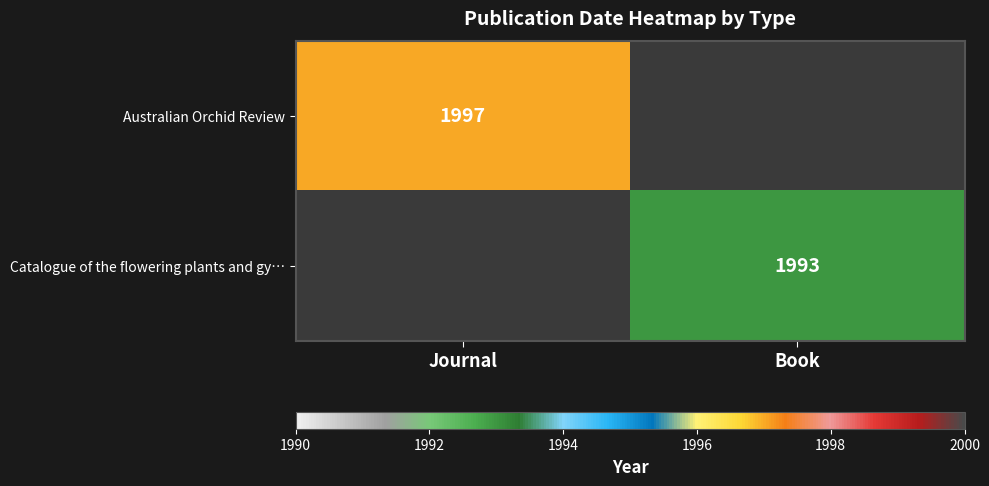

Count the number of data series in this chart.

2